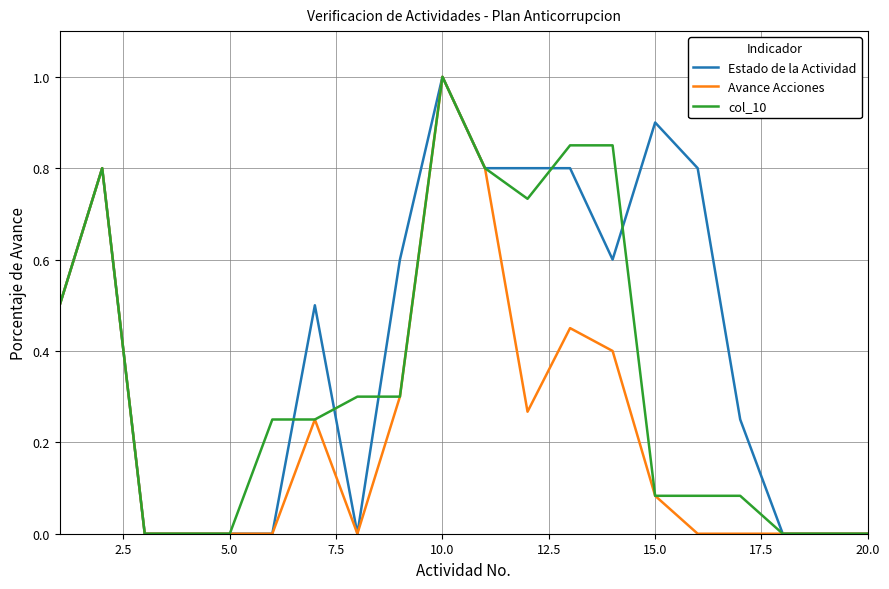

Which series has the largest total across all categories?

Estado de la Actividad